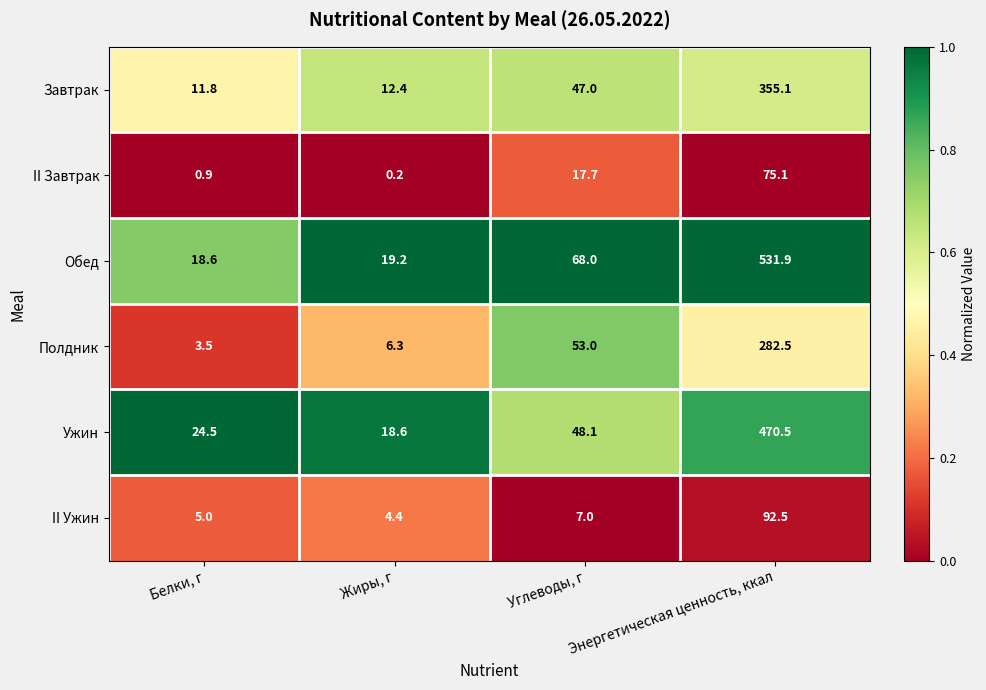

Count the number of data series in this chart.

6